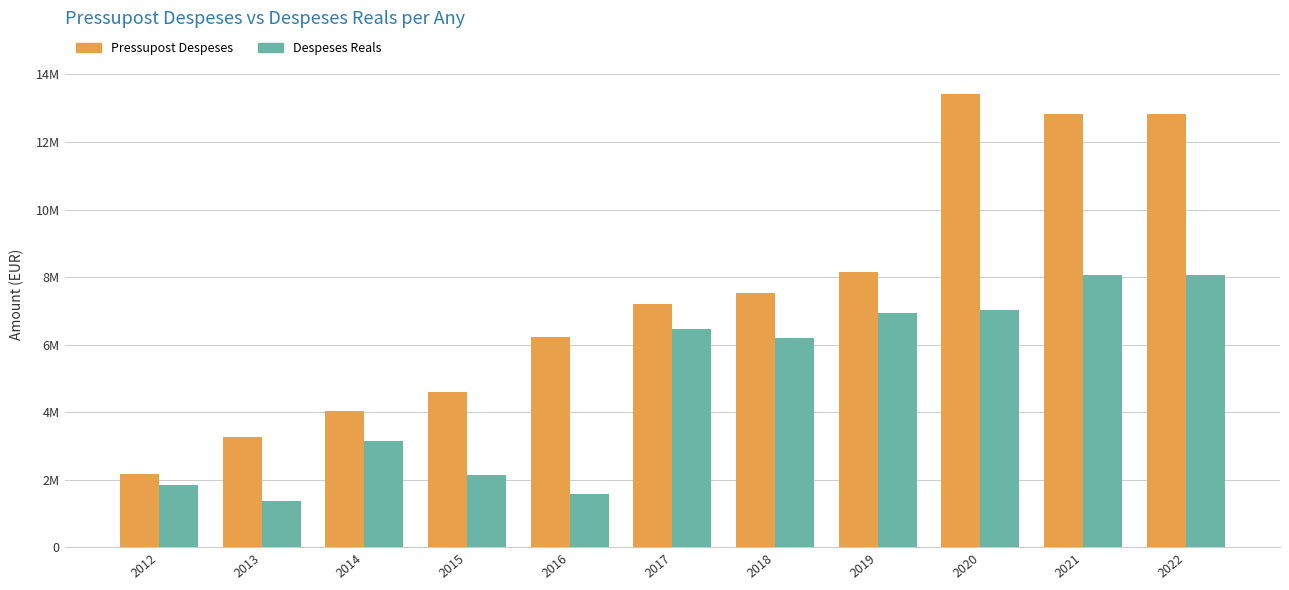

Which series changed the most between 2012 and 2018?

Pressupost Despeses